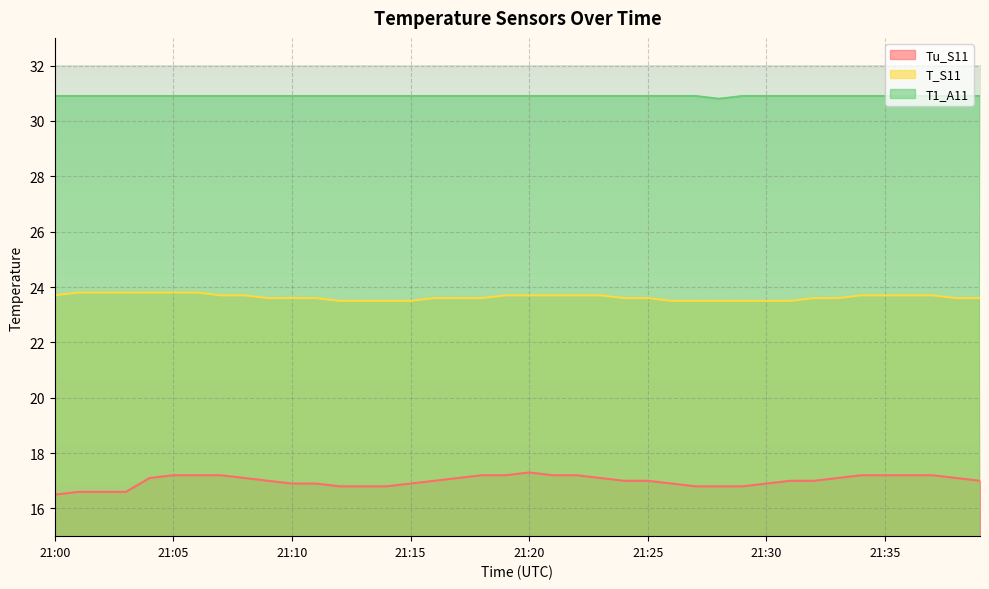

What is the average value of the T1_A11 series?

30.9